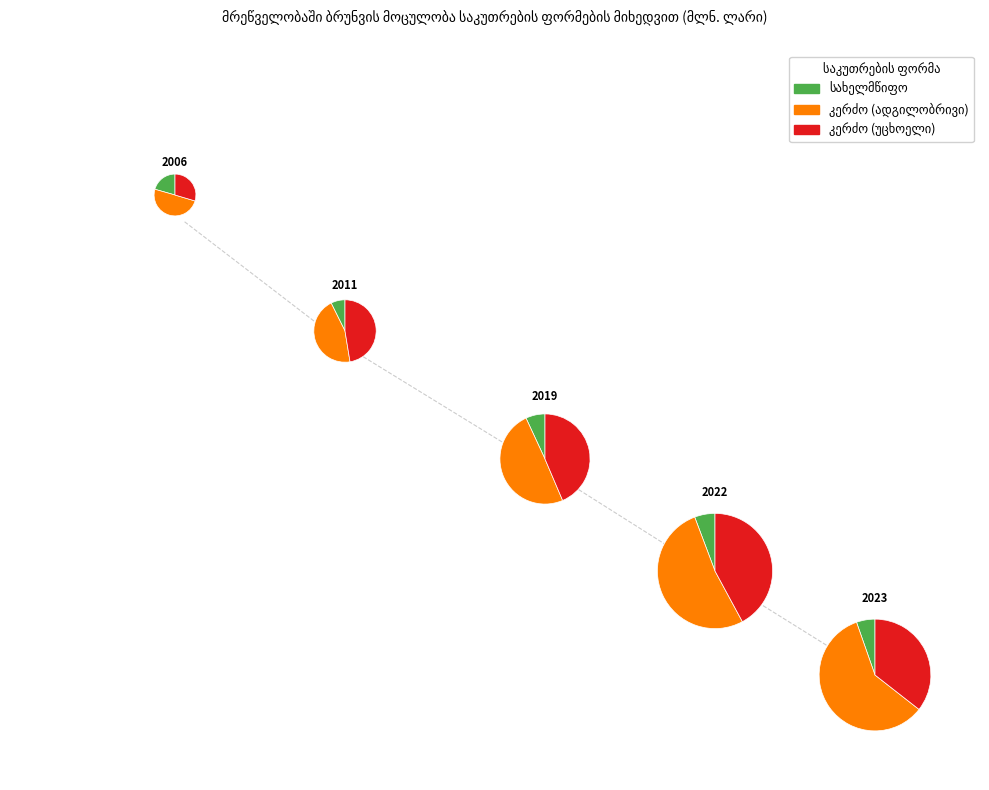

The 2023 slice represents 7% of the pie. True or false?

True